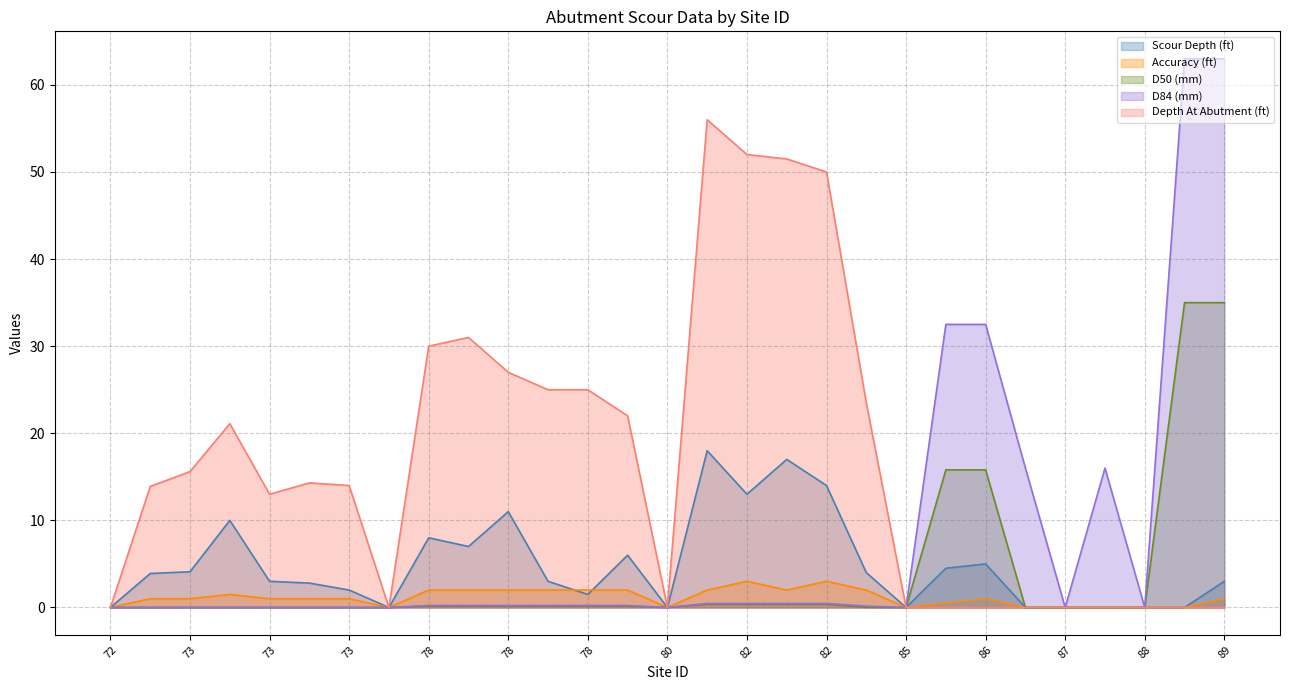

How many data points in D84 (mm) (line) are above 0?

17